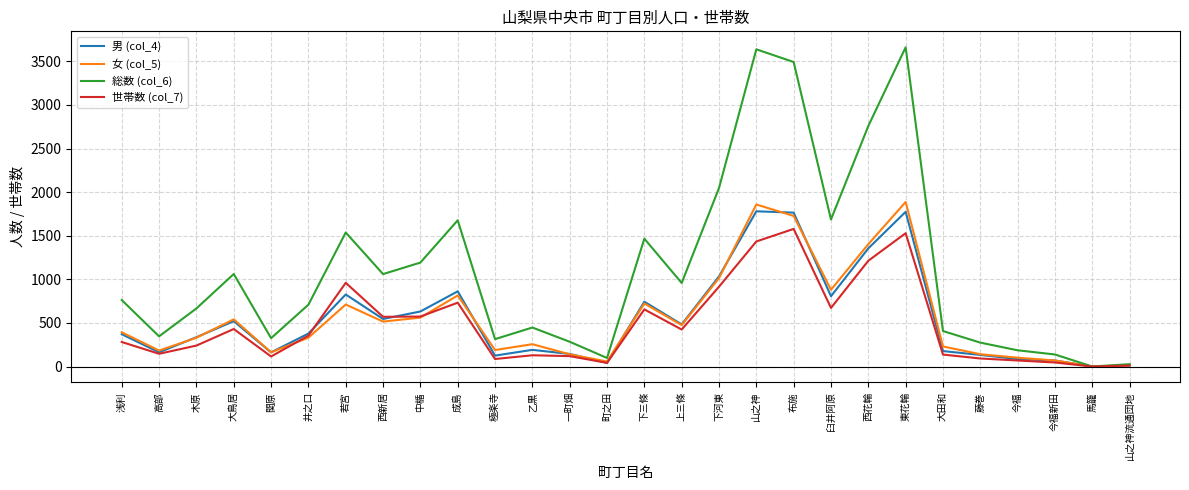

What is the total value across all series at 高部?

838